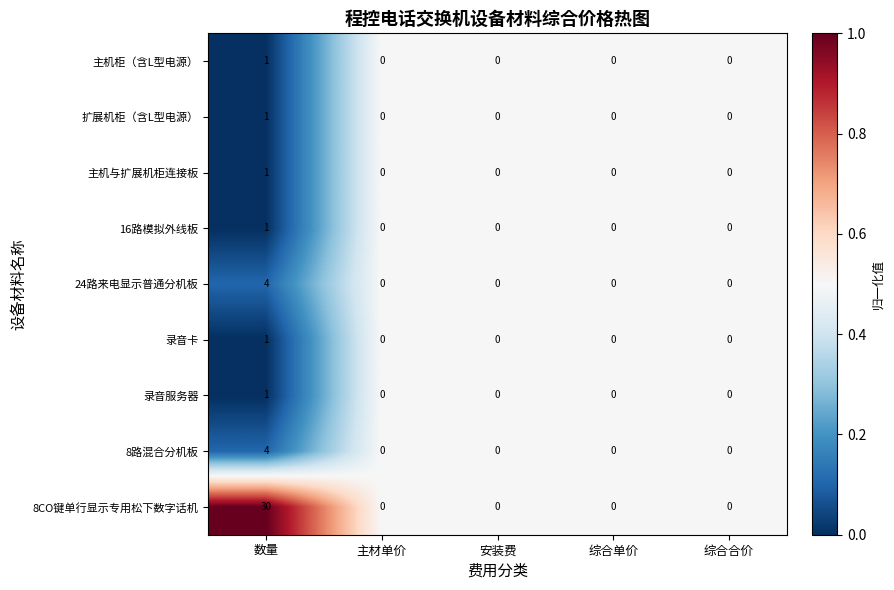

What is the difference between the highest and lowest values at 数量?

29